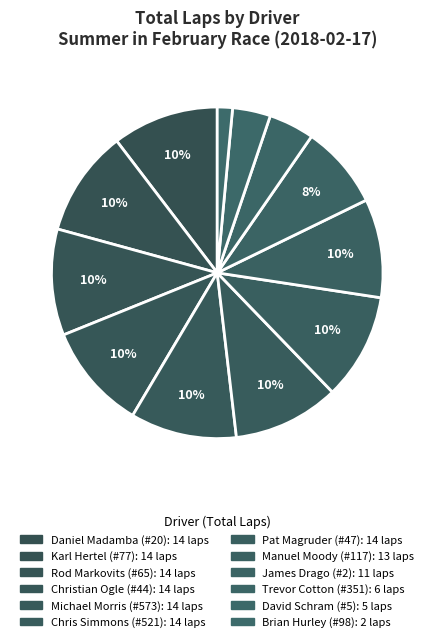

Is it true that Manuel Moody (#117) is 1% of the pie?

False